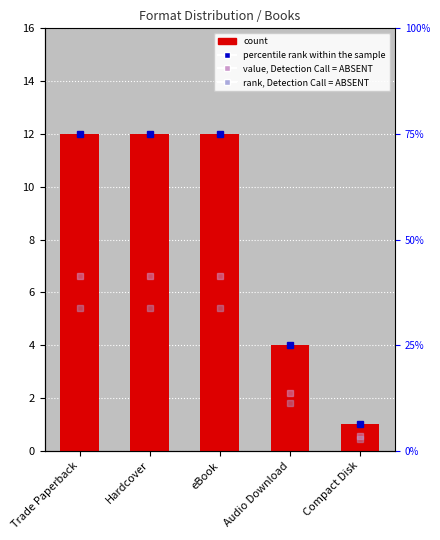

List the labels in order of value, smallest first.

Compact Disk, Audio Download, Trade Paperback, Hardcover, eBook